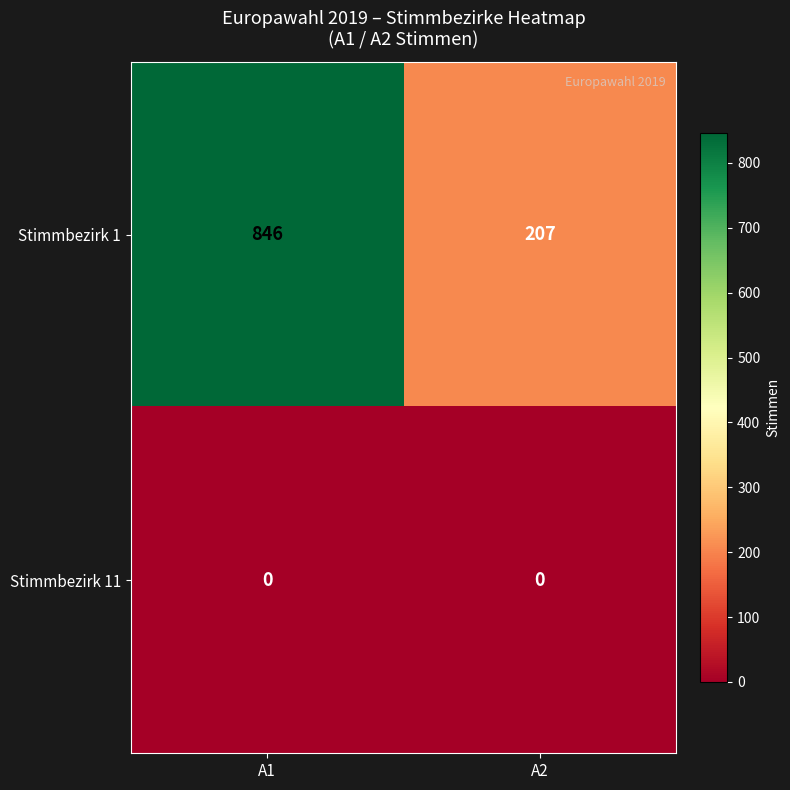

What is the total value across all series at A1?

846